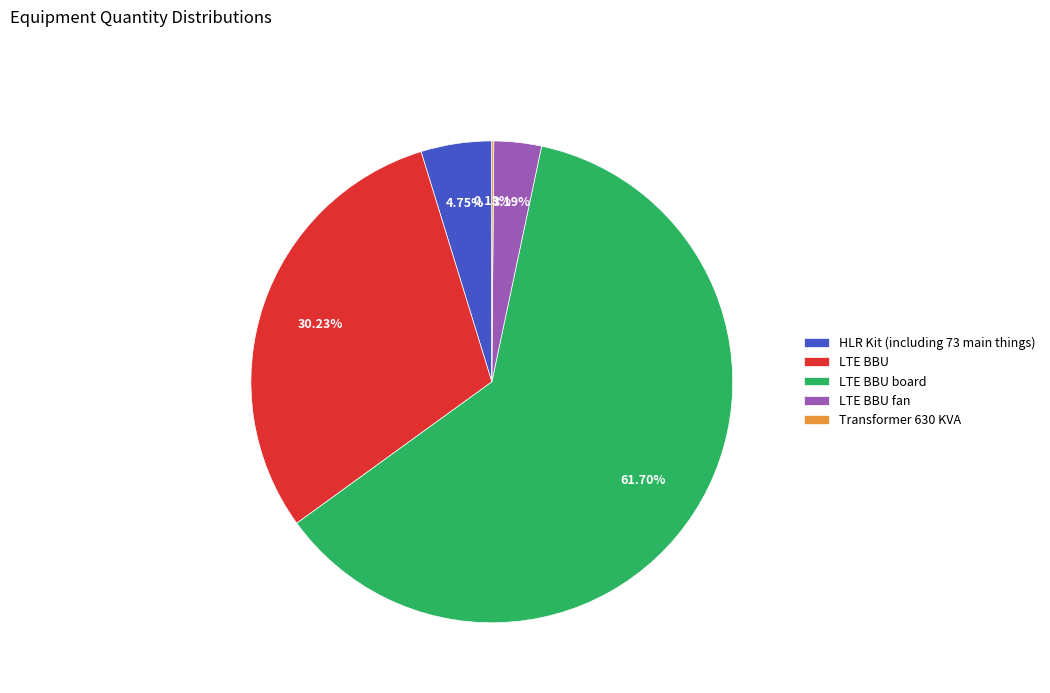

To the nearest percent, what is the difference between the largest and smallest slice percentages?

62%